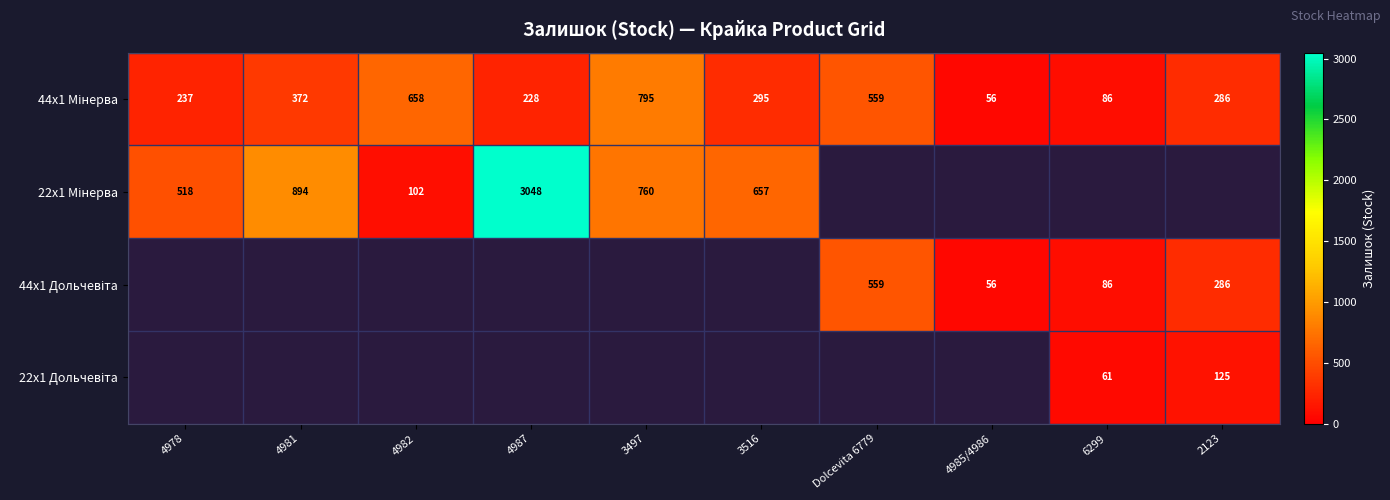

How many series are shown in this chart?

4